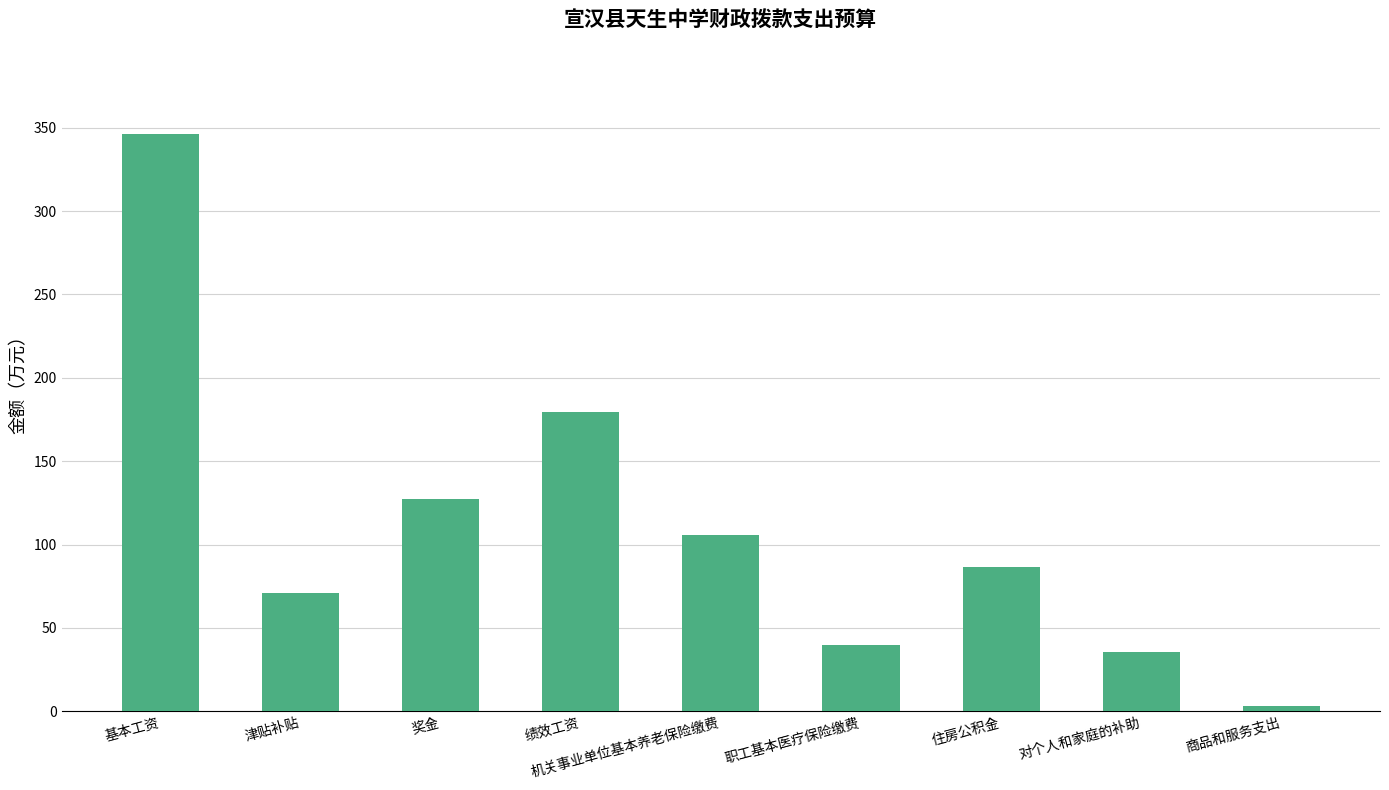

Does the chart contain any negative values?

No